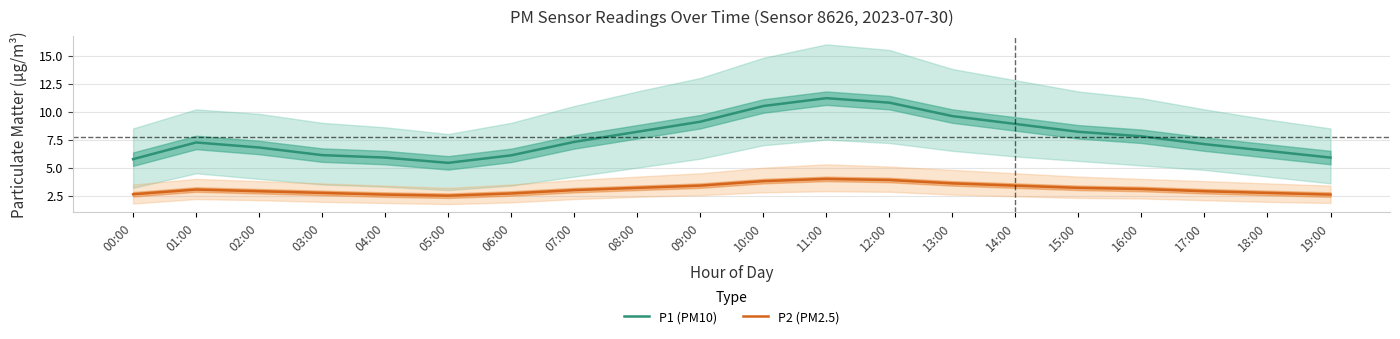

Reading left to right, extract all data points from this chart.

P1 (PM10): 5.8	7.2	6.8	6.1	5.9	5.4	6.1	7.3	8.2	9.1	10.5	11.2	10.8	9.6	8.9	8.2	7.8	7.1	6.5	5.9
P2 (PM2.5): 2.6	3.0	2.9	2.8	2.6	2.5	2.7	3.0	3.2	3.4	3.8	4.0	3.9	3.6	3.4	3.2	3.1	2.9	2.8	2.6